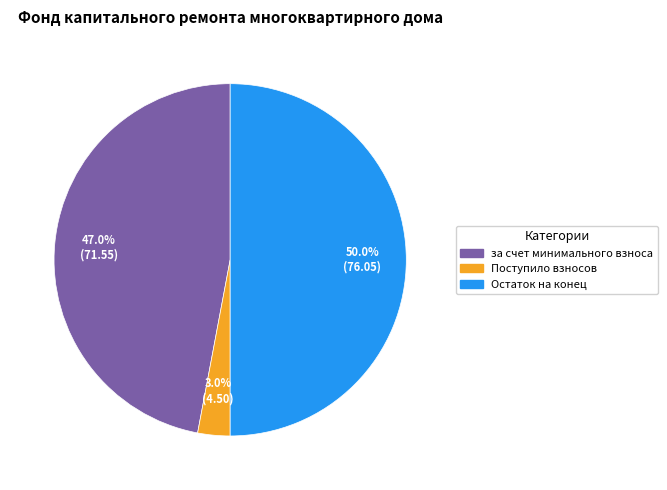

How many segments does this pie chart have?

3